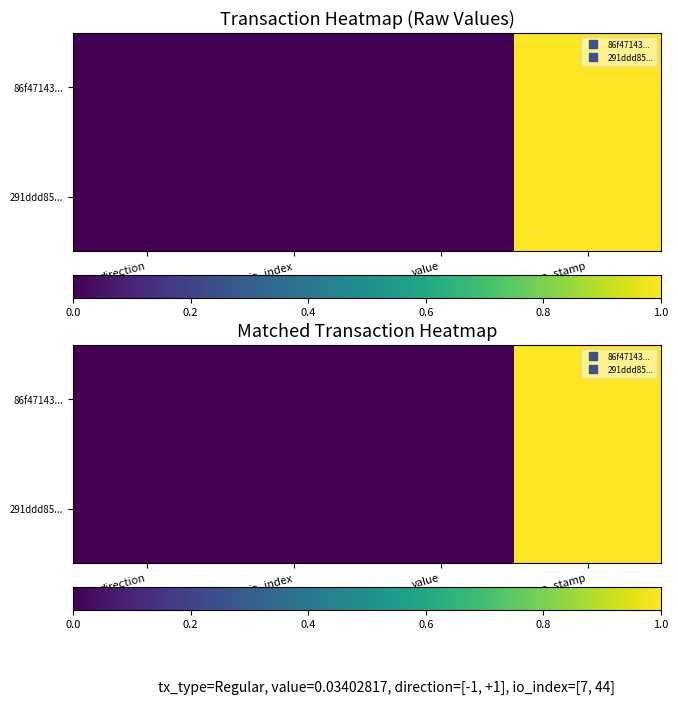

Where is 86f47143... nearest to the value 0?

direction